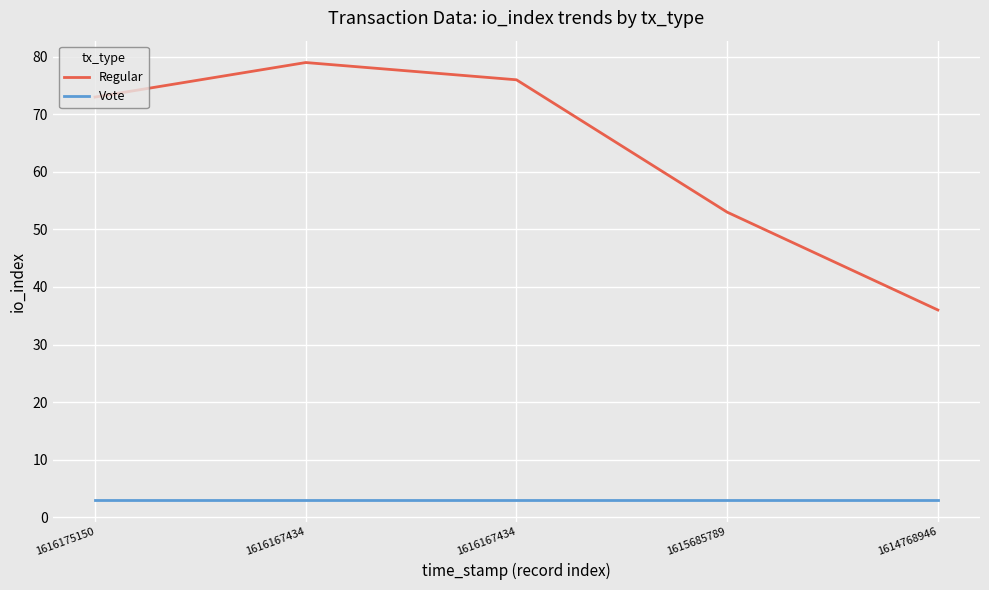

What are all the series names shown in the legend?

Regular, Vote